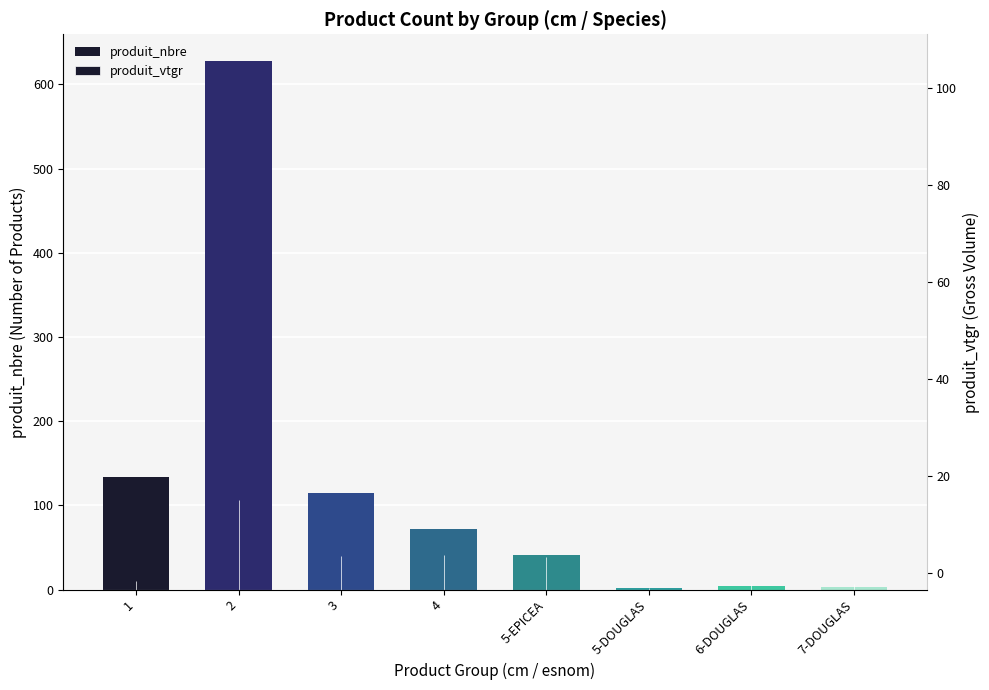

The value of produit_vtgr at 3 is 15.4. True or false?

False